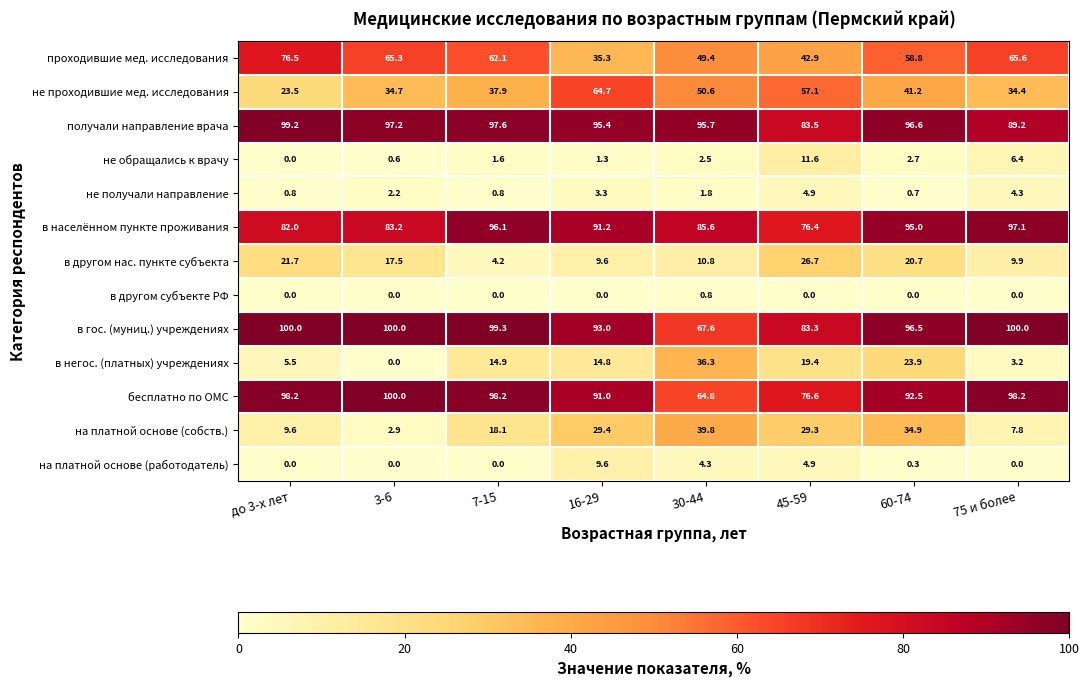

List the labels in order of не обращались к врачу value, smallest first.

до 3-х лет, 3-6, 16-29, 7-15, 30-44, 60-74, 75 и более, 45-59